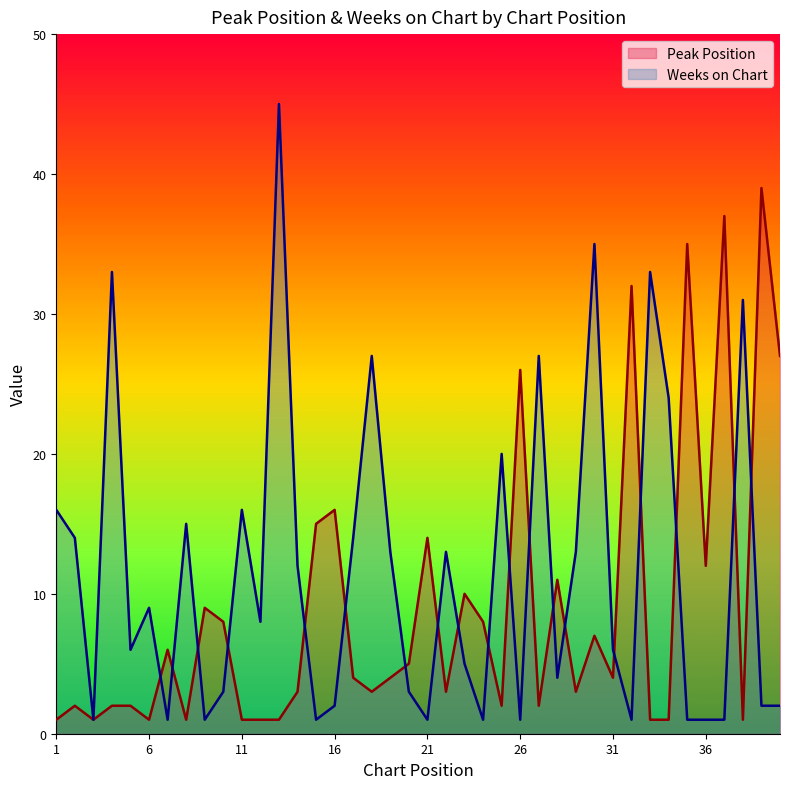

What is the sum of all Peak Position values?

361